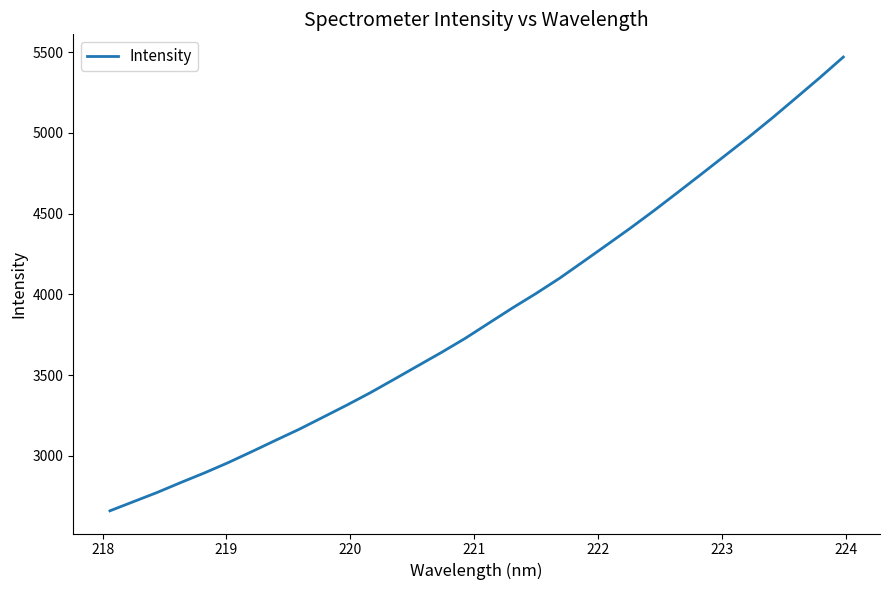

Count the number of values greater than 3820.

16